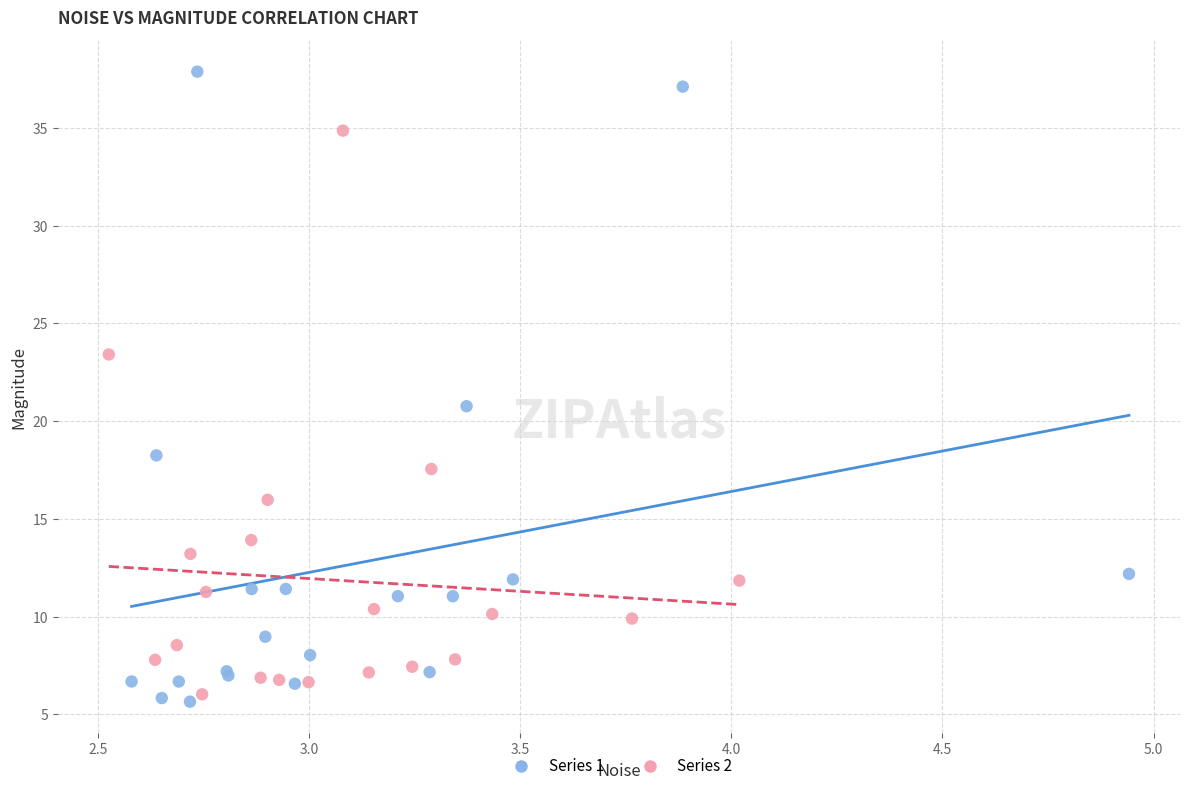

Which series has the largest Y range (max minus min)?

Series 1